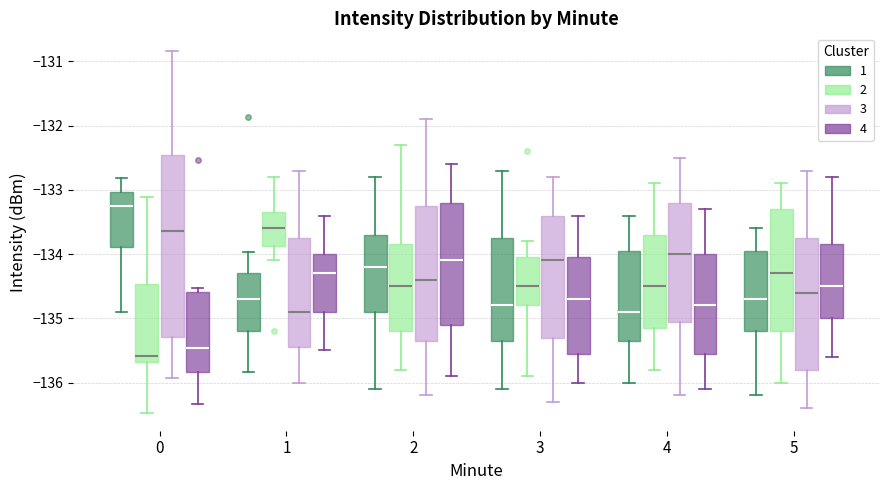

Comparing the boxes themselves (not the whiskers), which one is the tallest?

0 (3)